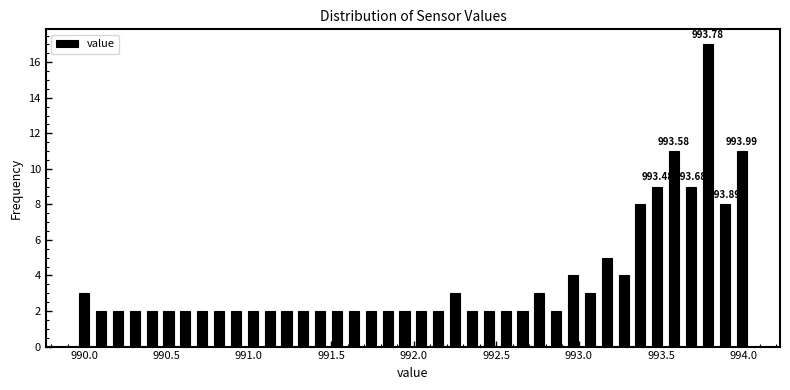

Read against the x-axis, roughly where is the centre of the tallest bar?

993.80